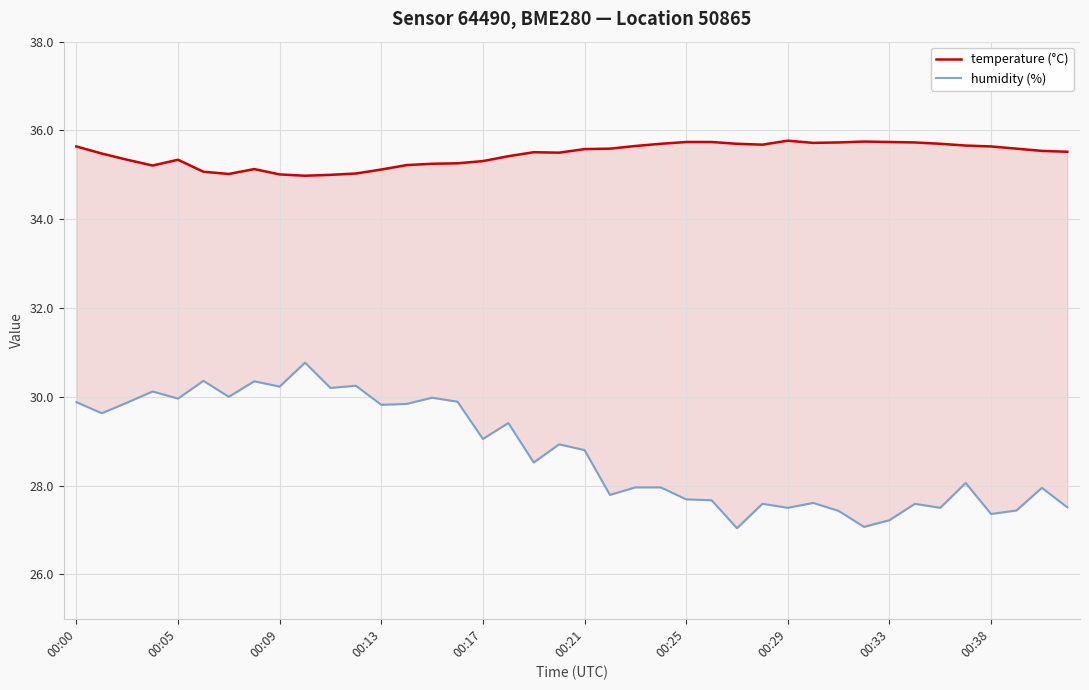

What is the approximate value of temperature (°C) at 29?

35.7